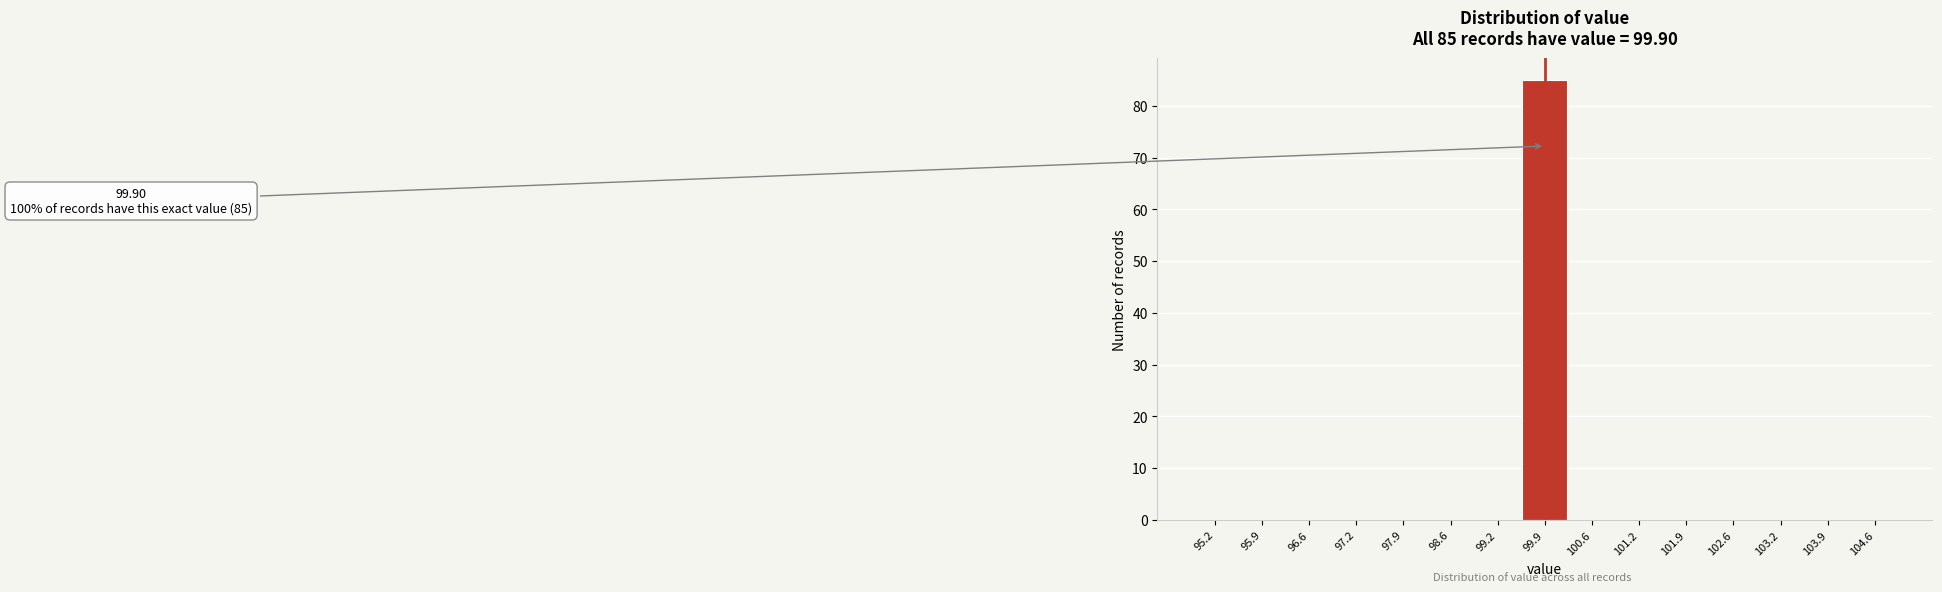

Which range on the x-axis has the tallest bar?

99.6 to 100.2